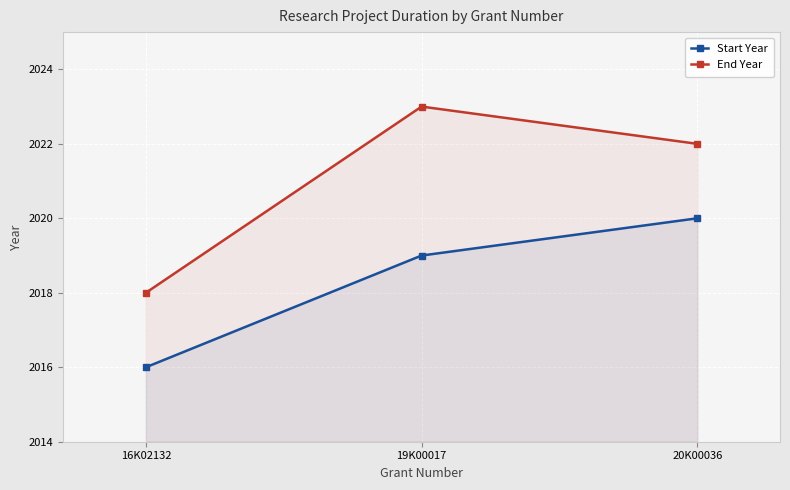

Which label corresponds to the largest value in the chart?

19K00017